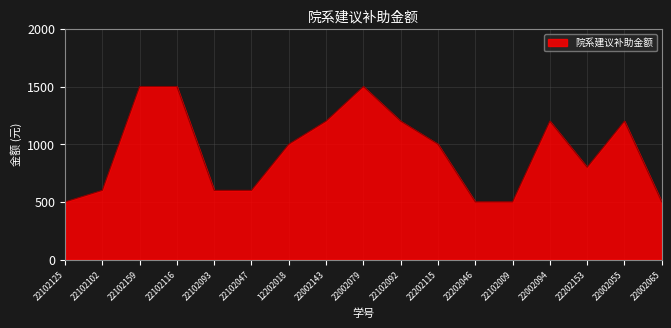

The value at 22102159 is 1500. True or false?

True